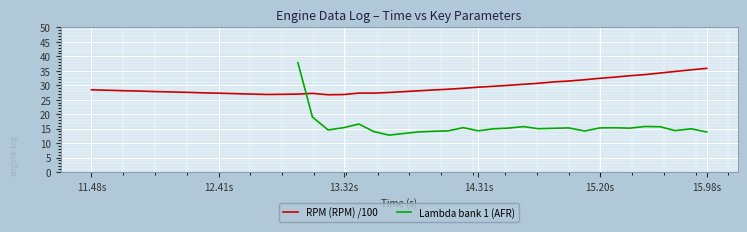

Rank the series by their maximum value, from lowest to highest.

RPM (RPM) /100, Lambda bank 1 (AFR)